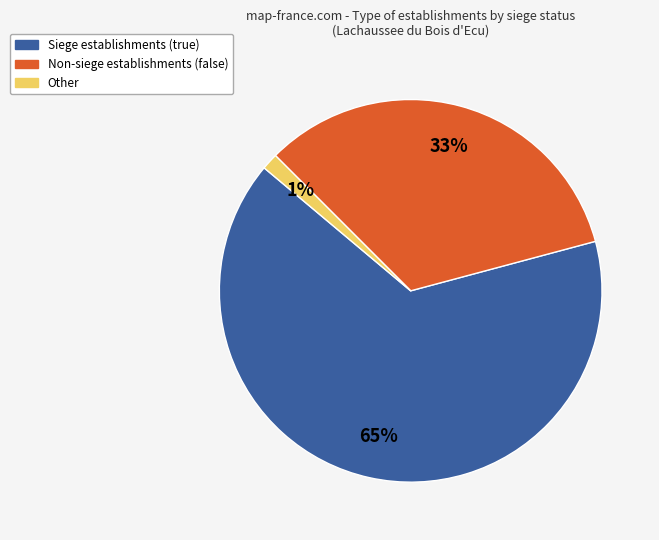

To the nearest percent, what is the average slice percentage?

33%